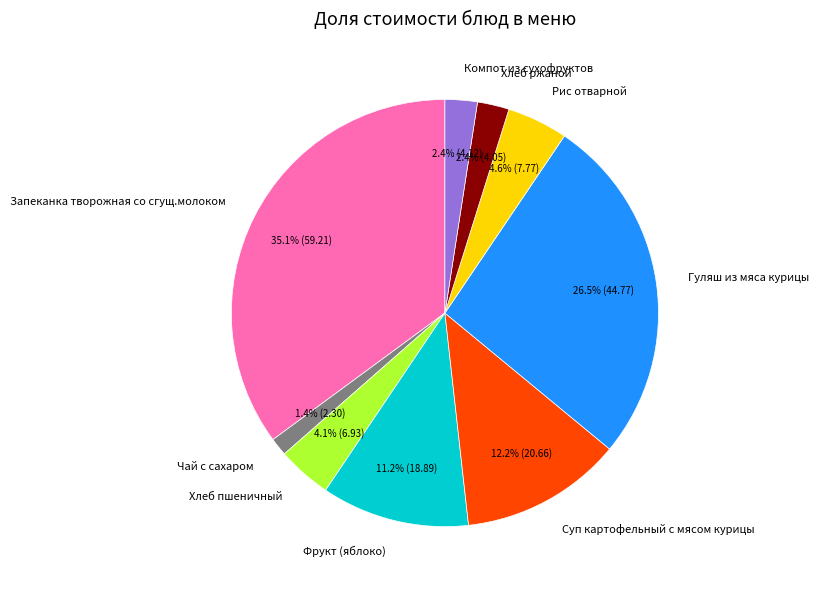

Combined, do Компот из сухофруктов and Запеканка творожная со сгущ.молоком account for over 50%?

No